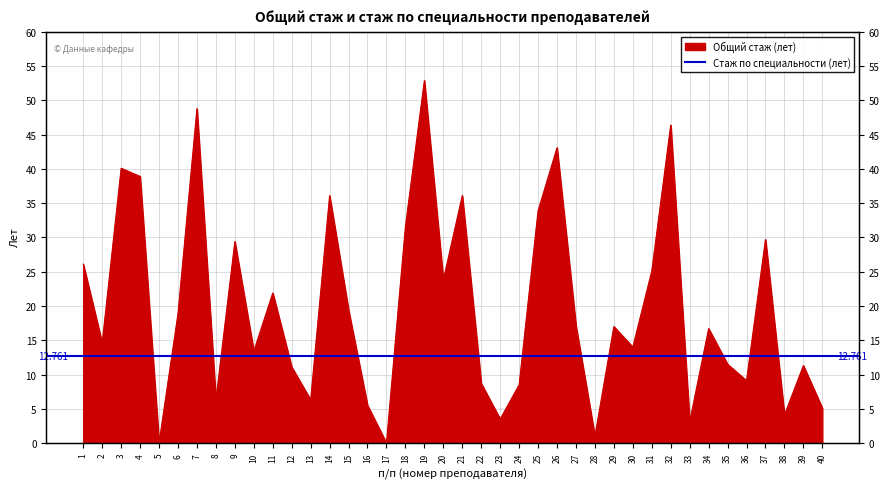

What is the ratio of the value at 18 to the value at 38?

7.7